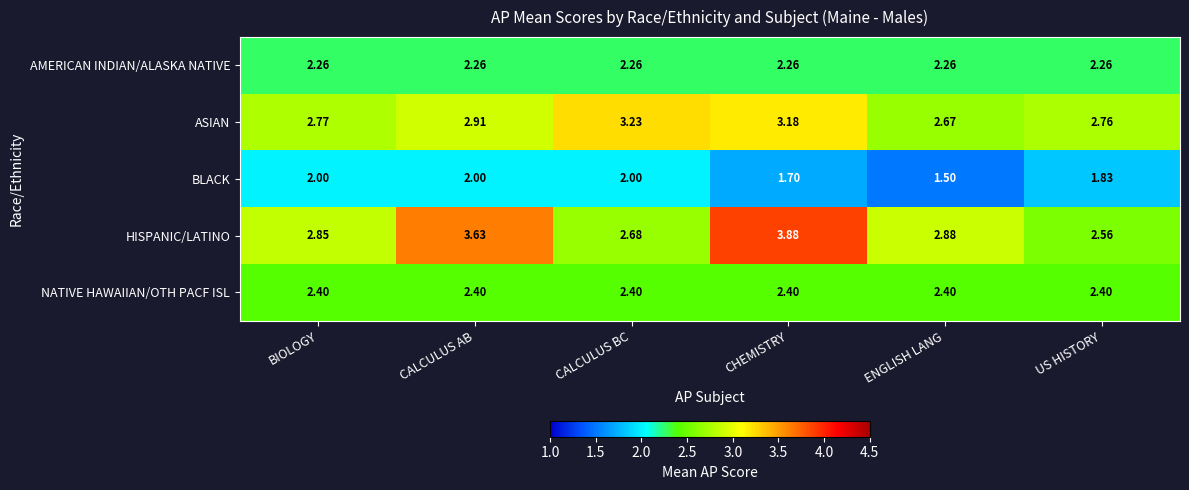

Which series has the widest spread of values?

HISPANIC/LATINO